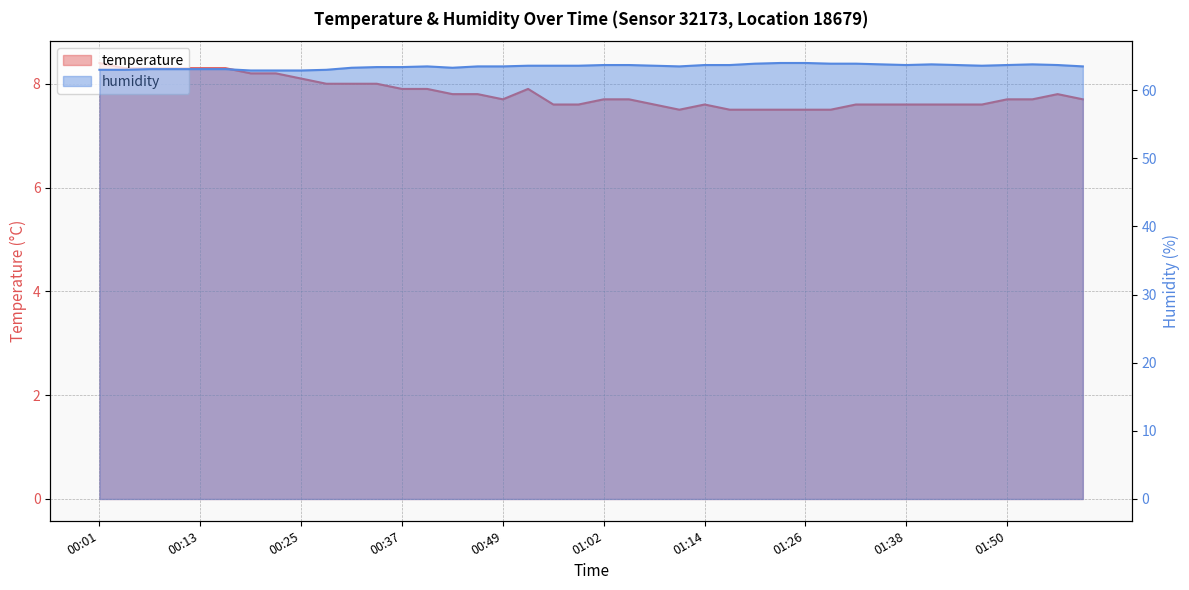

Does the chart have visible grid lines?

Yes